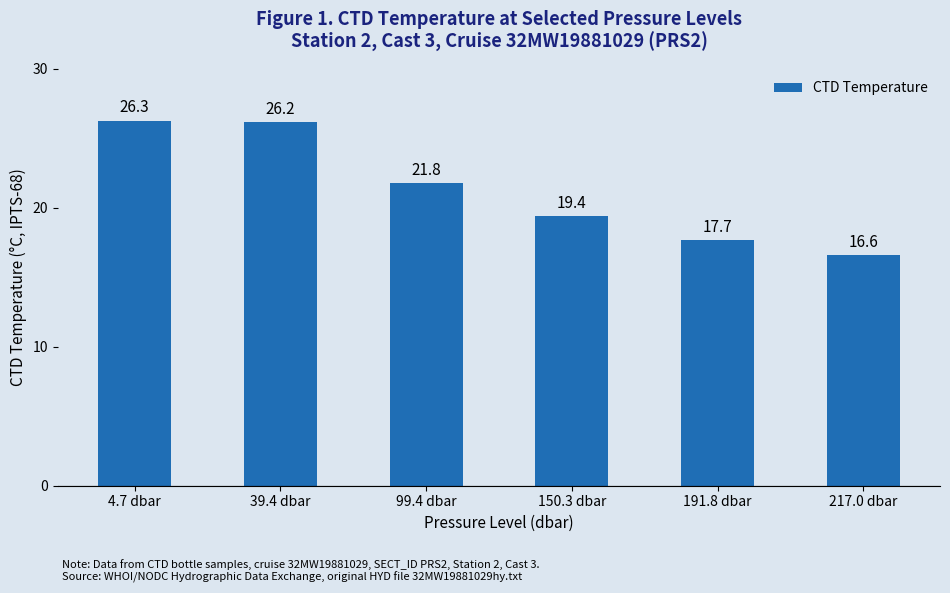

What is the label of the 4th bar from the right?

99.4 dbar